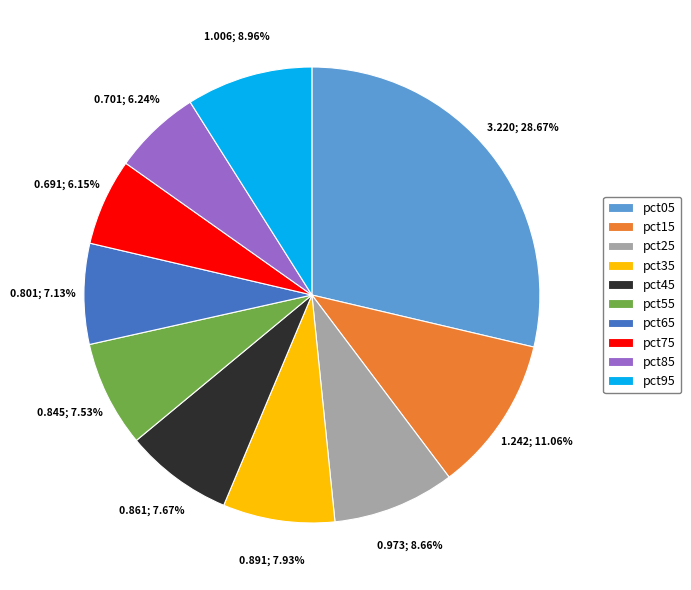

Does any single category account for the majority?

No